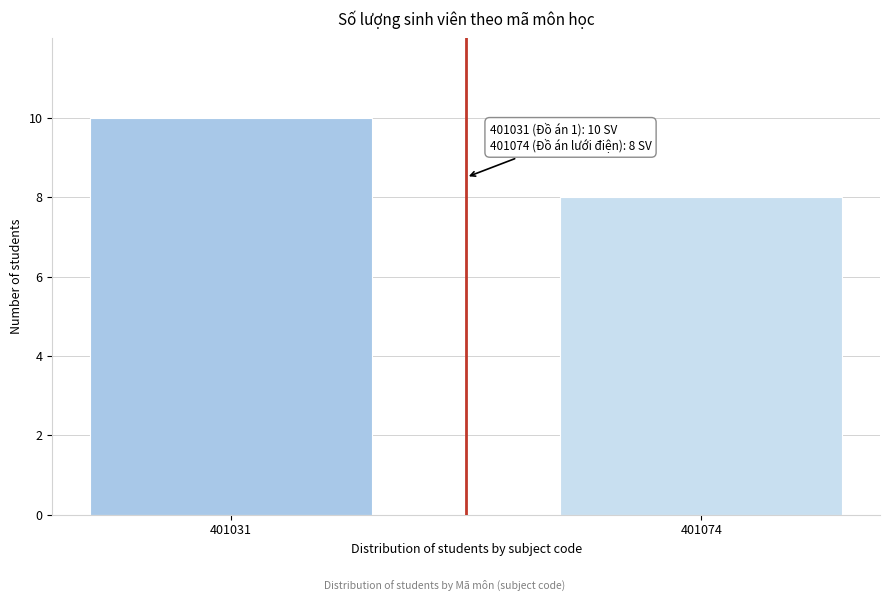

Reading left to right, extract all data points from this chart.

401031=10	401074=8